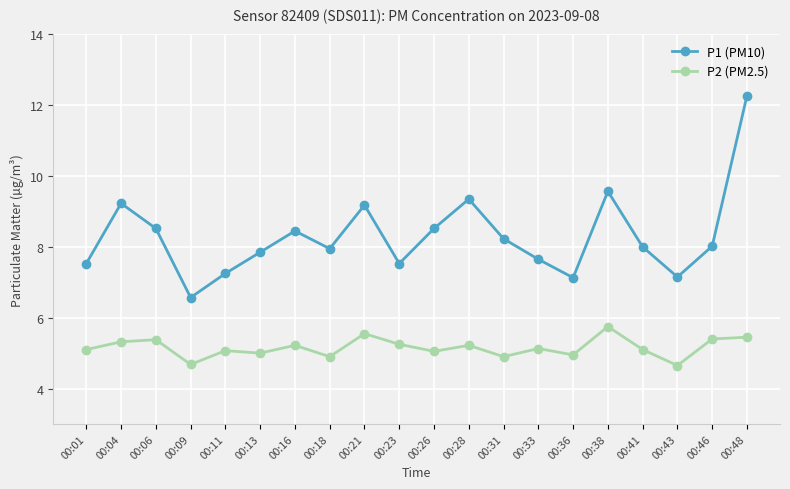

True or false: P2 (PM2.5) and P1 (PM10) cross at least once.

False